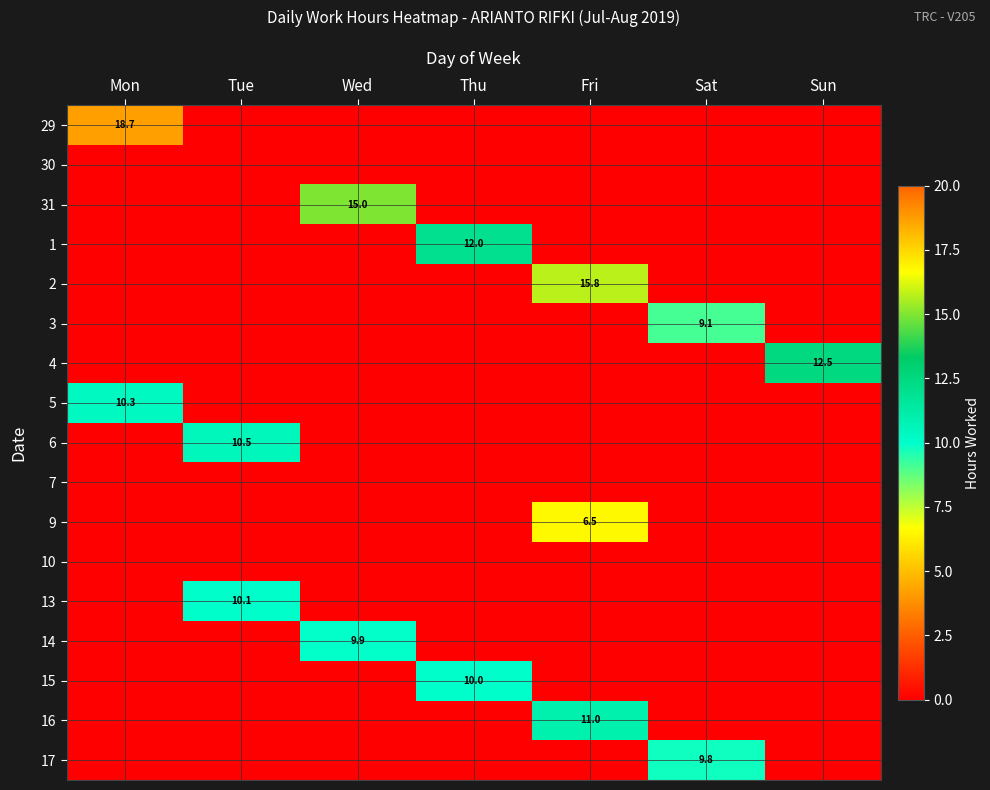

At which category is the sum across all series the highest?

Fri